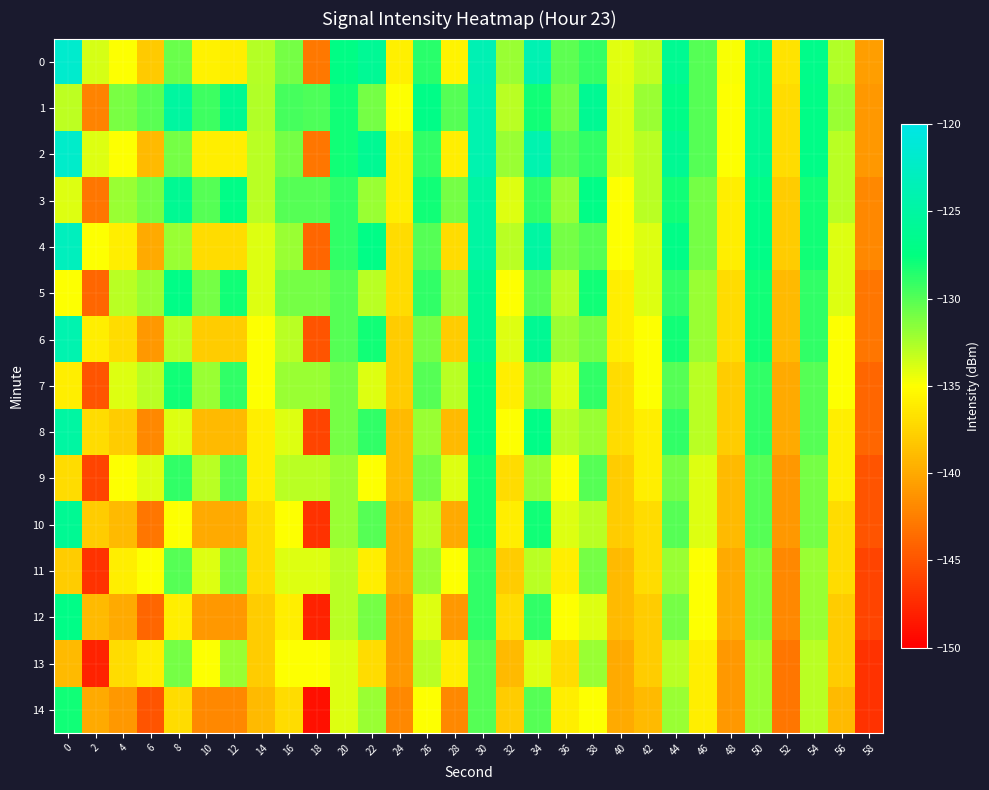

How many categories are shown in the chart?

30